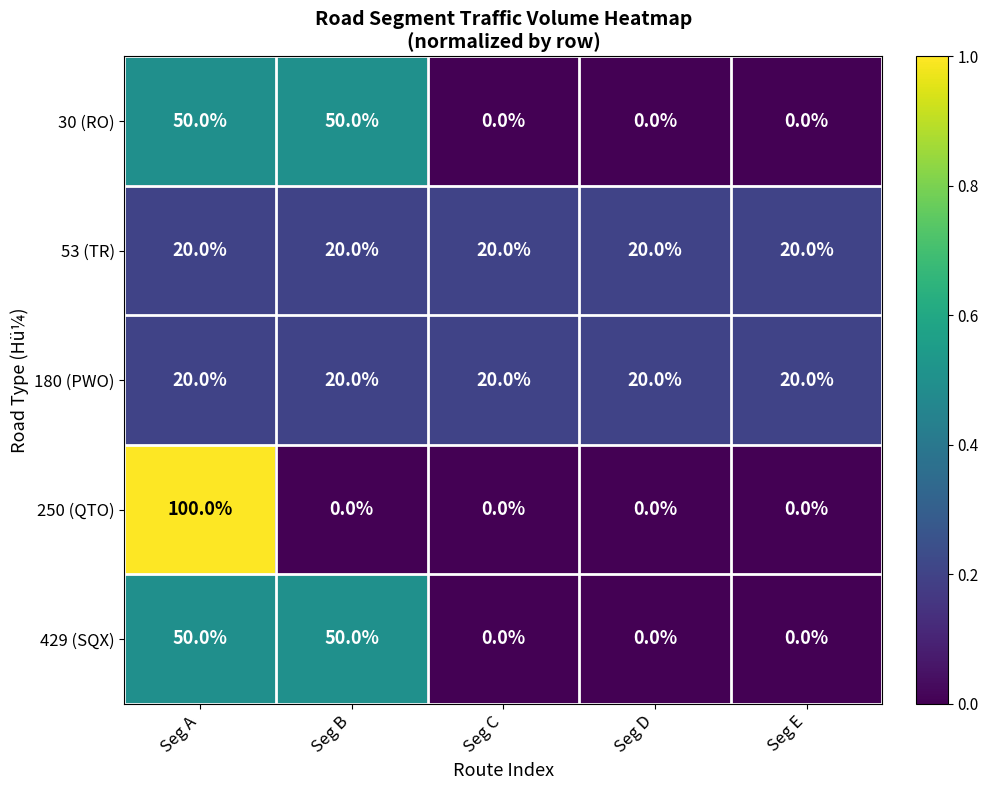

What is the minimum value for 53 (TR)?

20